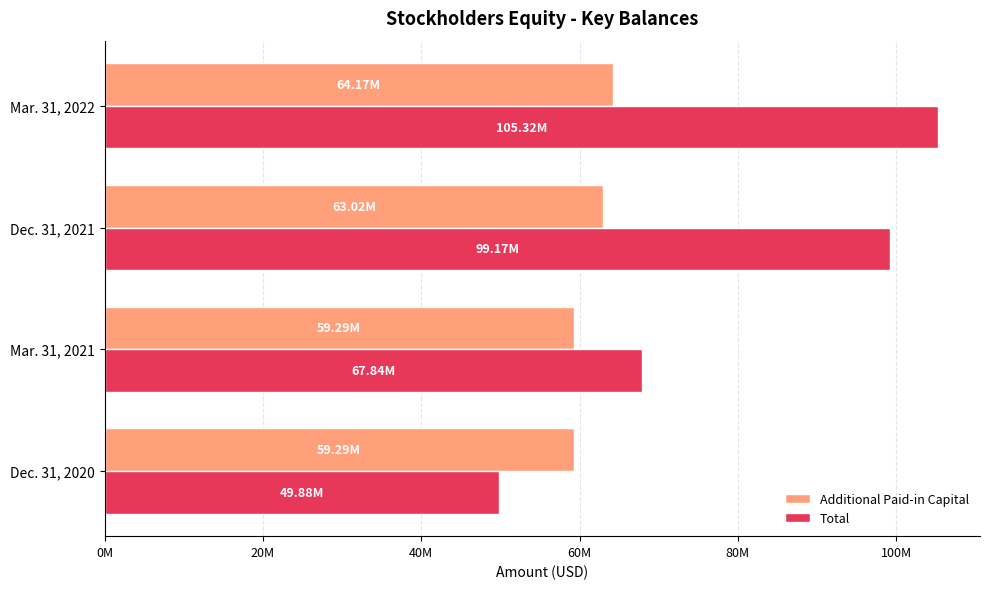

What is the difference between the maximum and minimum values in the Total series?

55442334